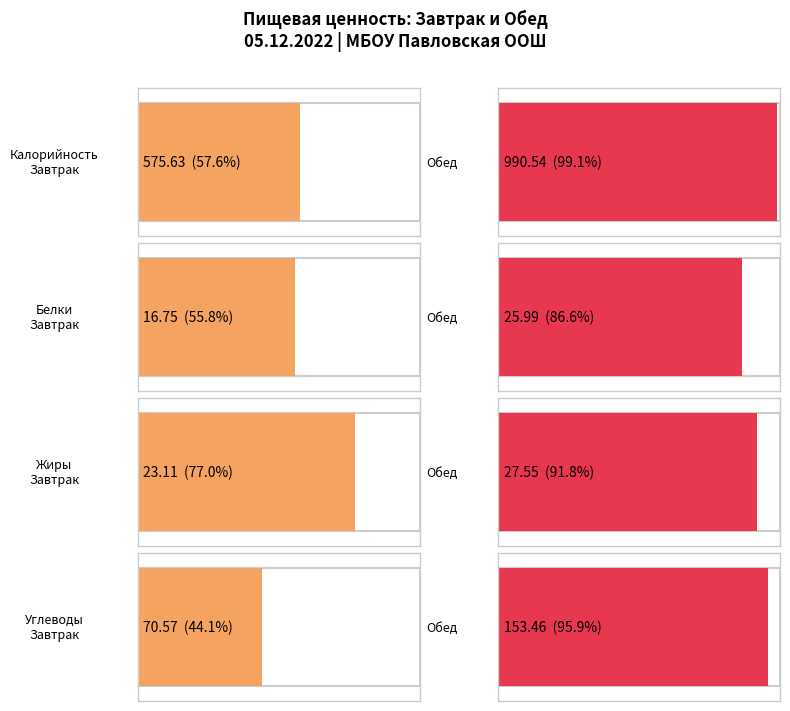

What is the difference between the Калорийность values at Завтрак and Обед?

414.9